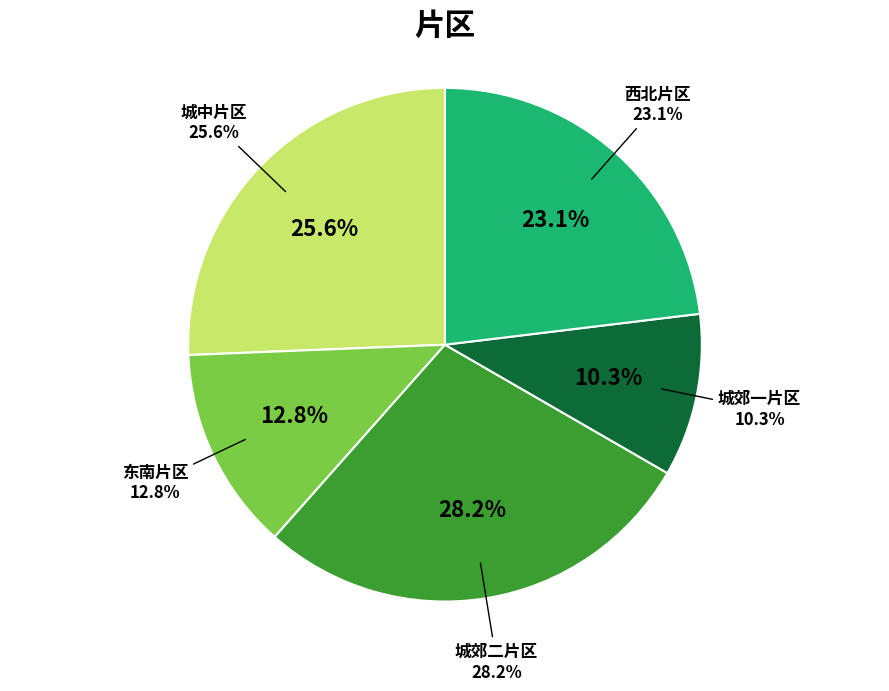

To the nearest percent, what is the average slice percentage?

20%